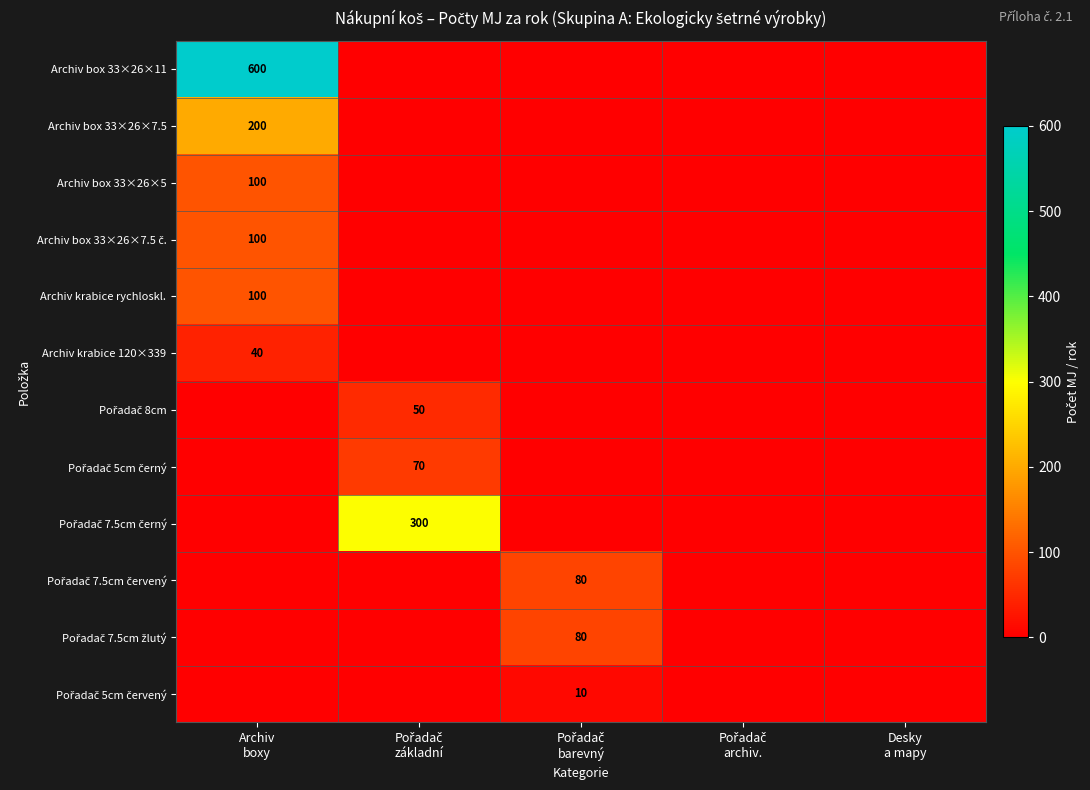

What is the highest value of the Pořadač 5cm červený series?

10